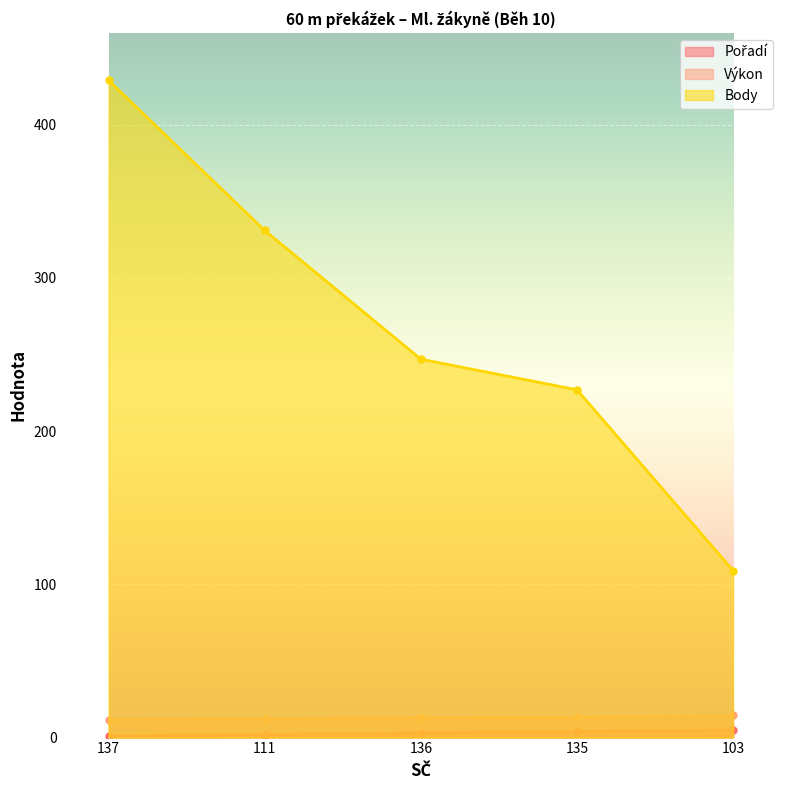

How many lines are shown in the chart?

3